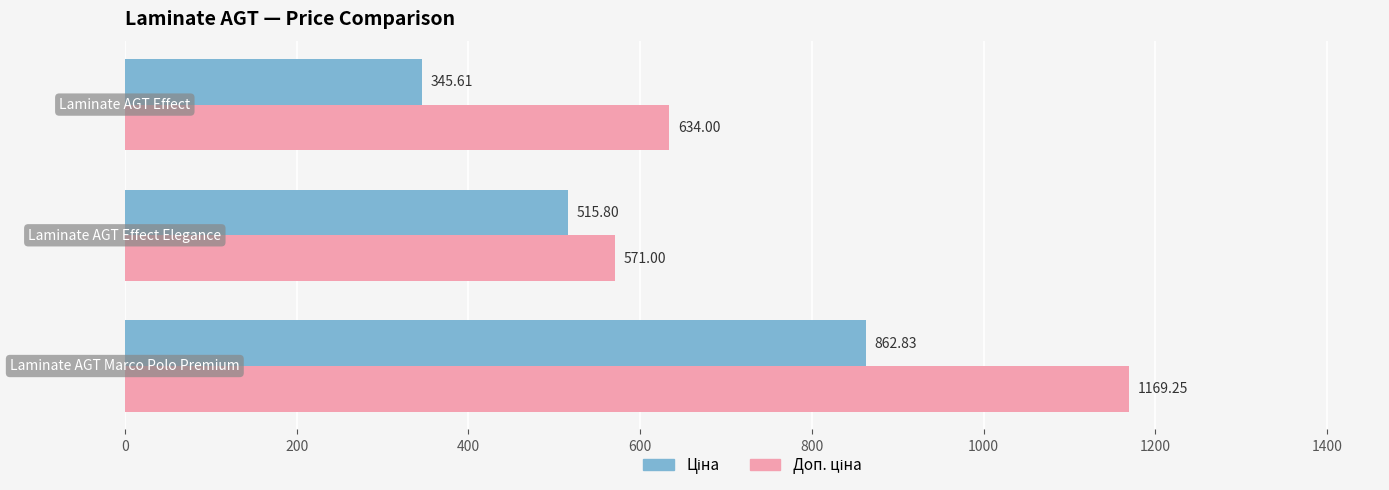

List the series in order of their peak value, lowest first.

Ціна, Доп. ціна